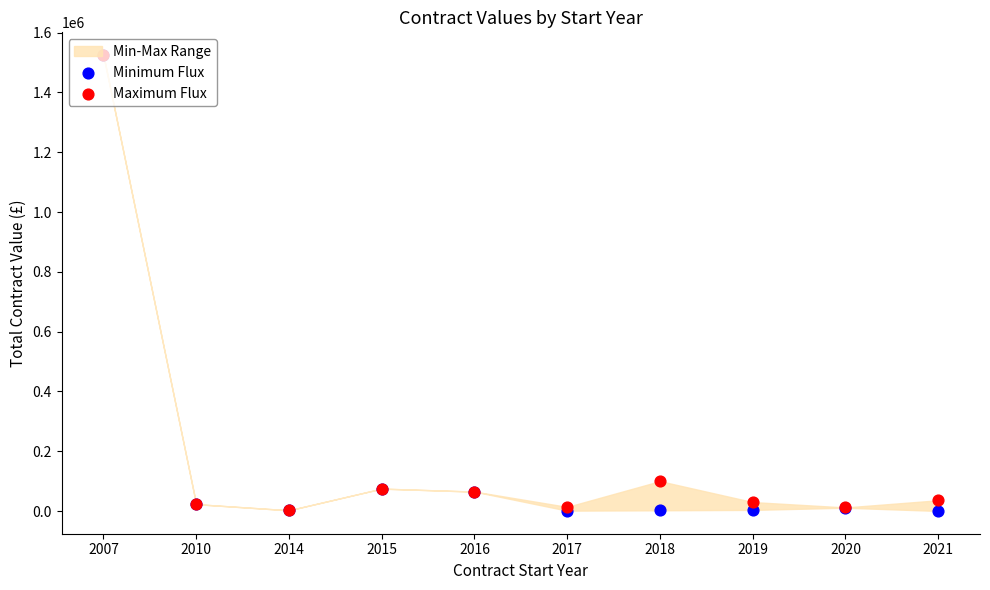

Which series reaches the minimum Y coordinate?

Minimum Flux